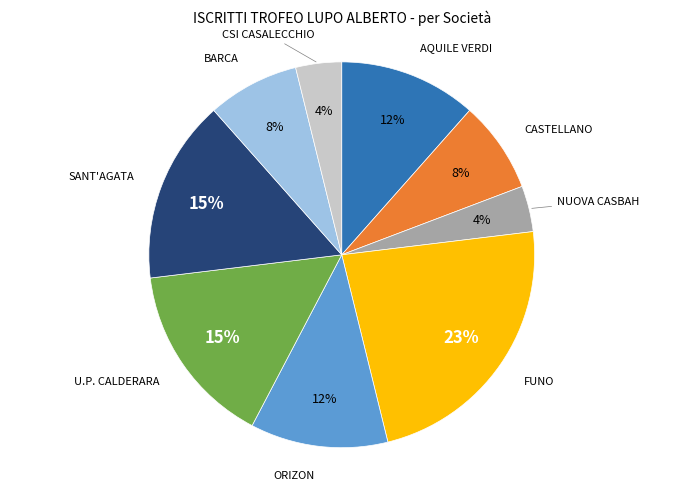

What percentage is the ORIZON slice, to the nearest percent?

12%